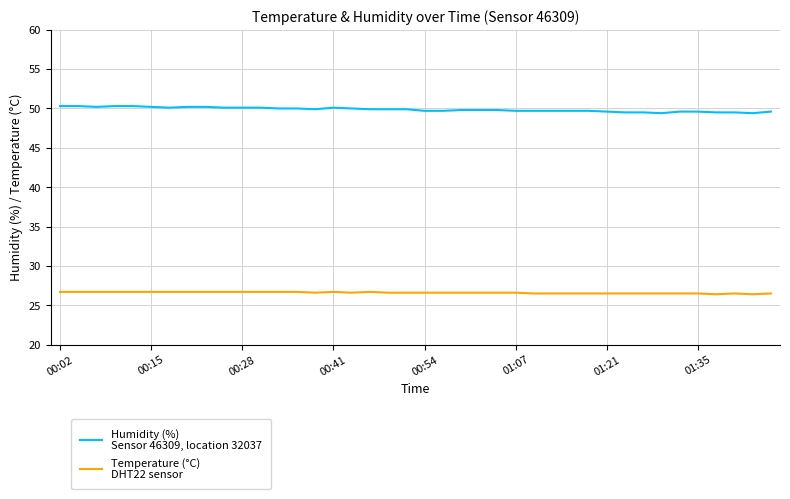

What is the greatest value displayed?

50.3